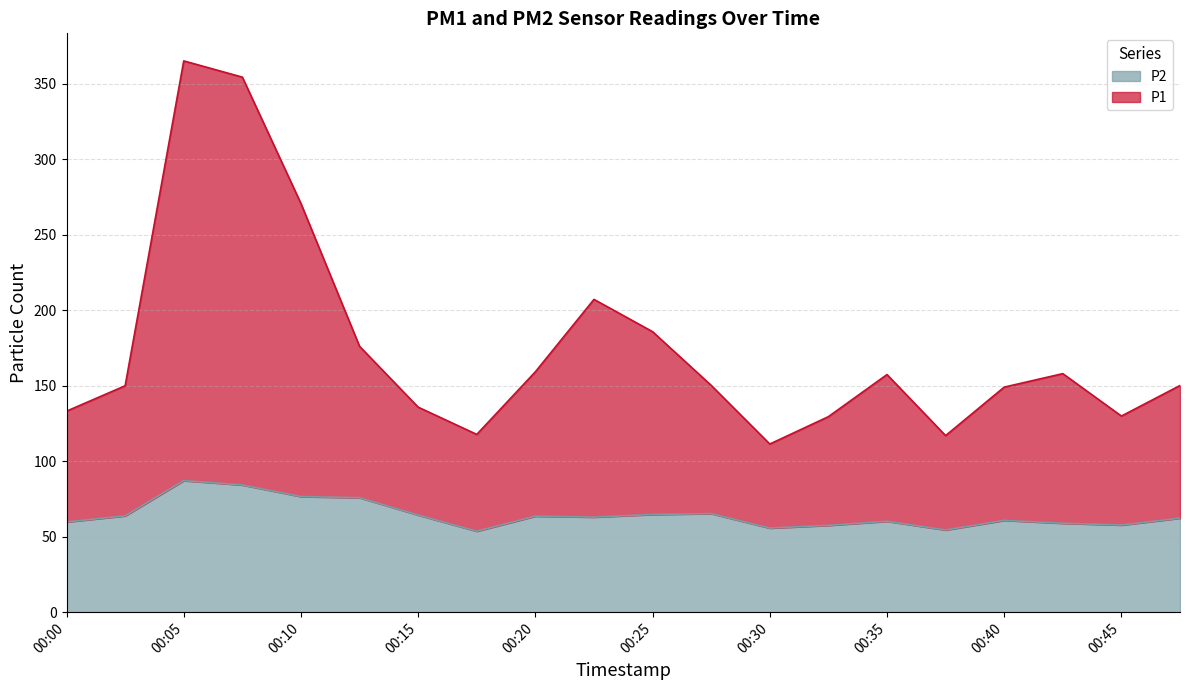

Rank the series at 00:30 from highest to lowest value.

P1, P2